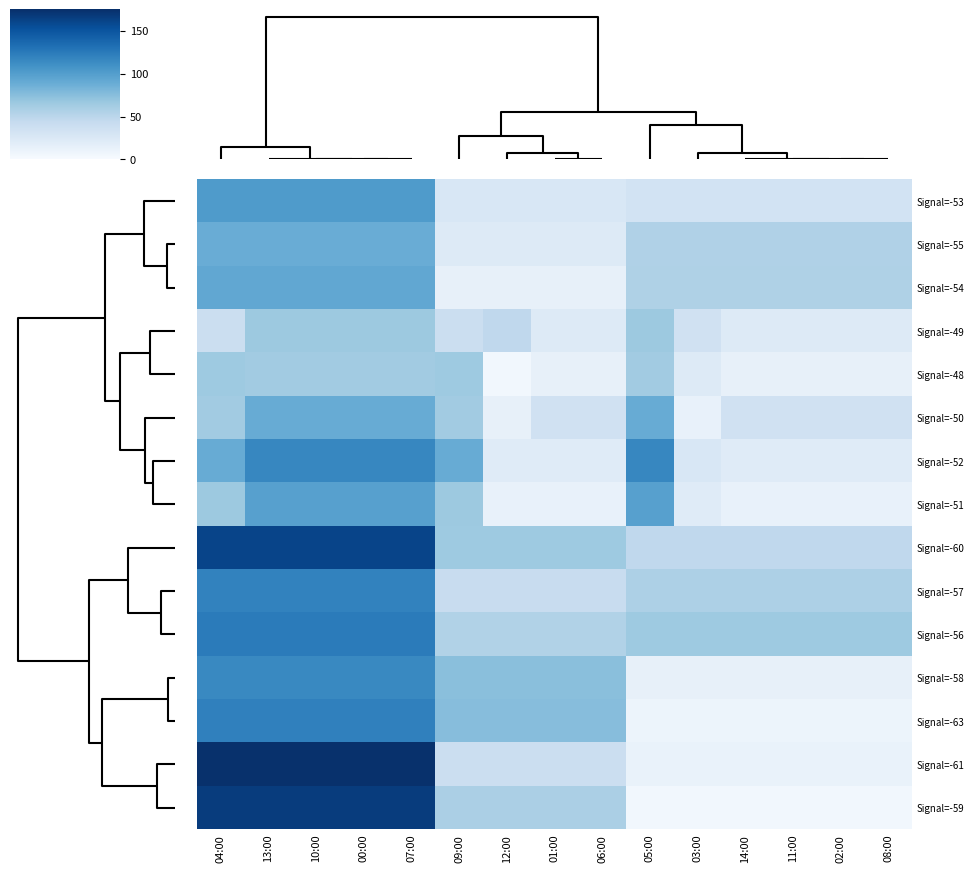

Reading right to left, list all the values displayed in this chart.

Signal=-53: 08:00=32.6	02:00=32.6	11:00=32.6	14:00=32.6	03:00=32.6	05:00=32.6	06:00=26.9	01:00=26.9	12:00=26.9	09:00=26.9	07:00=102.1	00:00=102.1	10:00=102.1	13:00=102.1	04:00=102.1
Signal=-55: 08:00=55.9	02:00=55.9	11:00=55.9	14:00=55.9	03:00=55.9	05:00=55.9	06:00=22.1	01:00=22.1	12:00=22.1	09:00=22.1	07:00=88.8	00:00=88.8	10:00=88.8	13:00=88.8	04:00=88.8
Signal=-54: 08:00=56.7	02:00=56.7	11:00=56.7	14:00=56.7	03:00=56.7	05:00=56.7	06:00=13.8	01:00=13.8	12:00=13.8	09:00=13.8	07:00=92.8	00:00=92.8	10:00=92.8	13:00=92.8	04:00=92.8
Signal=-49: 08:00=22.2	02:00=22.2	11:00=22.2	14:00=22.2	03:00=34.5	05:00=66.0	06:00=22.2	01:00=22.2	12:00=47.0	09:00=39.1	07:00=66.0	00:00=66.0	10:00=66.0	13:00=66.0	04:00=39.1
Signal=-48: 08:00=13.7	02:00=13.7	11:00=13.7	14:00=13.7	03:00=22.2	05:00=63.1	06:00=13.7	01:00=13.7	12:00=4.8	09:00=65.5	07:00=63.1	00:00=63.1	10:00=63.1	13:00=63.1	04:00=65.5
Signal=-50: 08:00=34.5	02:00=34.5	11:00=34.5	14:00=34.5	03:00=13.5	05:00=88.9	06:00=34.5	01:00=34.5	12:00=13.7	09:00=63.1	07:00=88.9	00:00=88.9	10:00=88.9	13:00=88.9	04:00=63.1
Signal=-52: 08:00=20.8	02:00=20.8	11:00=20.8	14:00=20.8	03:00=26.9	05:00=116.5	06:00=20.8	01:00=20.8	12:00=20.8	09:00=88.9	07:00=116.5	00:00=116.5	10:00=116.5	13:00=116.5	04:00=88.9
Signal=-51: 08:00=13.5	02:00=13.5	11:00=13.5	14:00=13.5	03:00=20.8	05:00=98.4	06:00=13.5	01:00=13.5	12:00=13.5	09:00=66.0	07:00=98.4	00:00=98.4	10:00=98.4	13:00=98.4	04:00=66.0
Signal=-60: 08:00=47.0	02:00=47.0	11:00=47.0	14:00=47.0	03:00=47.0	05:00=47.0	06:00=65.5	01:00=65.5	12:00=65.5	09:00=65.5	07:00=160.9	00:00=160.9	10:00=160.9	13:00=160.9	04:00=160.9
Signal=-57: 08:00=57.1	02:00=57.1	11:00=57.1	14:00=57.1	03:00=57.1	05:00=57.1	06:00=41.8	01:00=41.8	12:00=41.8	09:00=41.8	07:00=119.4	00:00=119.4	10:00=119.4	13:00=119.4	04:00=119.4
Signal=-56: 08:00=65.1	02:00=65.1	11:00=65.1	14:00=65.1	03:00=65.1	05:00=65.1	06:00=54.7	01:00=54.7	12:00=54.7	09:00=54.7	07:00=123.8	00:00=123.8	10:00=123.8	13:00=123.8	04:00=123.8
Signal=-58: 08:00=14.1	02:00=14.1	11:00=14.1	14:00=14.1	03:00=14.1	05:00=14.1	06:00=74.2	01:00=74.2	12:00=74.2	09:00=74.2	07:00=115.0	00:00=115.0	10:00=115.0	13:00=115.0	04:00=115.0
Signal=-63: 08:00=9.5	02:00=9.5	11:00=9.5	14:00=9.5	03:00=9.5	05:00=9.5	06:00=75.3	01:00=75.3	12:00=75.3	09:00=75.3	07:00=120.7	00:00=120.7	10:00=120.7	13:00=120.7	04:00=120.7
Signal=-61: 08:00=12.3	02:00=12.3	11:00=12.3	14:00=12.3	03:00=12.3	05:00=12.3	06:00=39.1	01:00=39.1	12:00=39.1	09:00=39.1	07:00=174.0	00:00=174.0	10:00=174.0	13:00=174.0	04:00=174.0
Signal=-59: 08:00=4.8	02:00=4.8	11:00=4.8	14:00=4.8	03:00=4.8	05:00=4.8	06:00=58.3	01:00=58.3	12:00=58.3	09:00=58.3	07:00=166.5	00:00=166.5	10:00=166.5	13:00=166.5	04:00=166.5